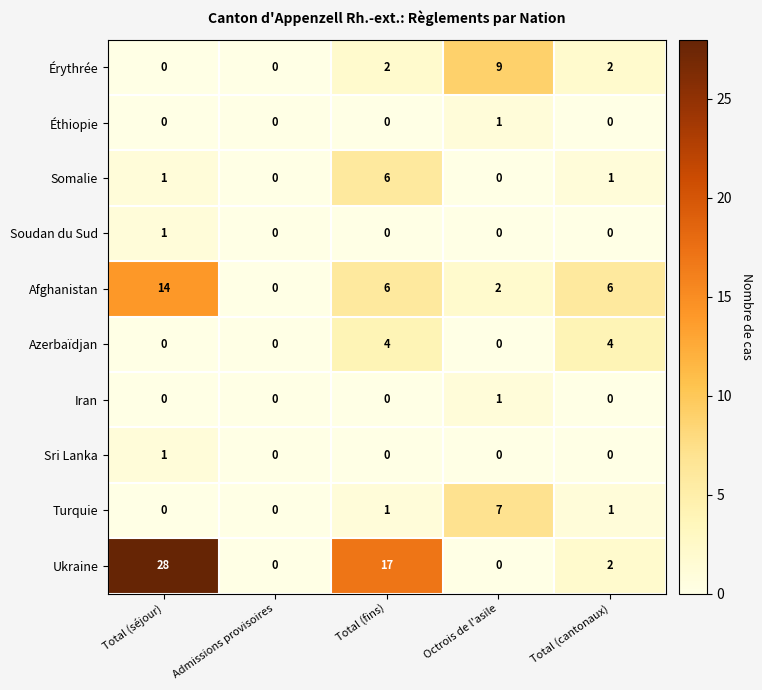

Which category has the highest value in the Somalie series?

Total (fins)